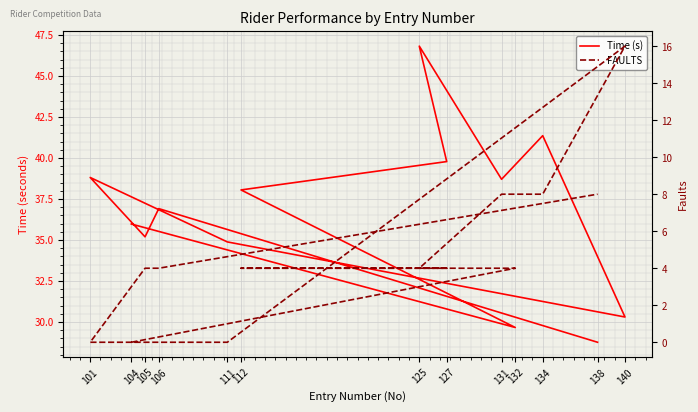

True or false: FAULTS and Time (s) intersect in this chart.

False